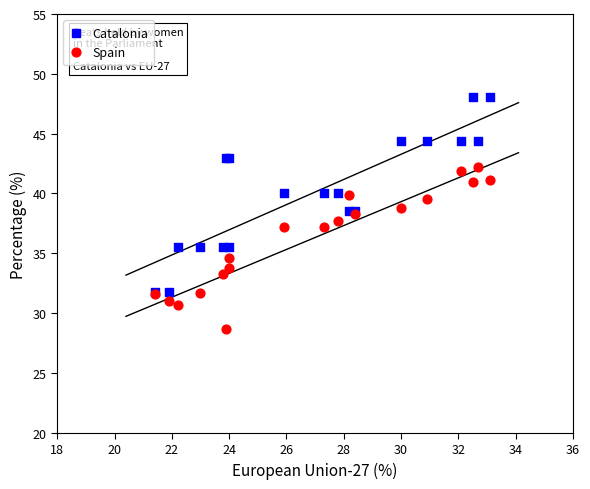

Which series contains the highest Y value?

Catalonia